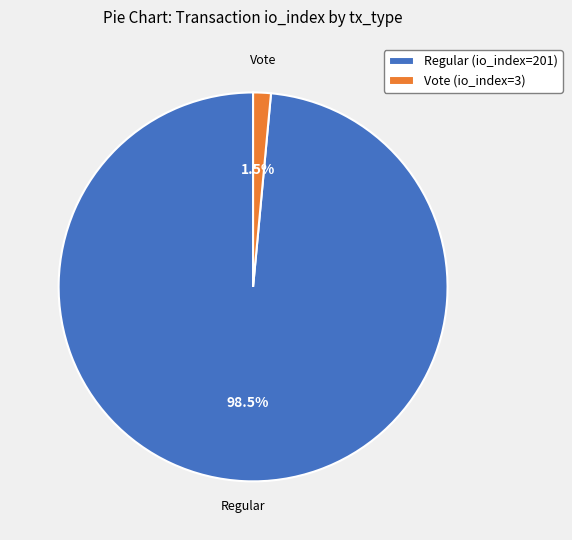

What is the smallest slice in the pie chart?

Vote (io_index=3)